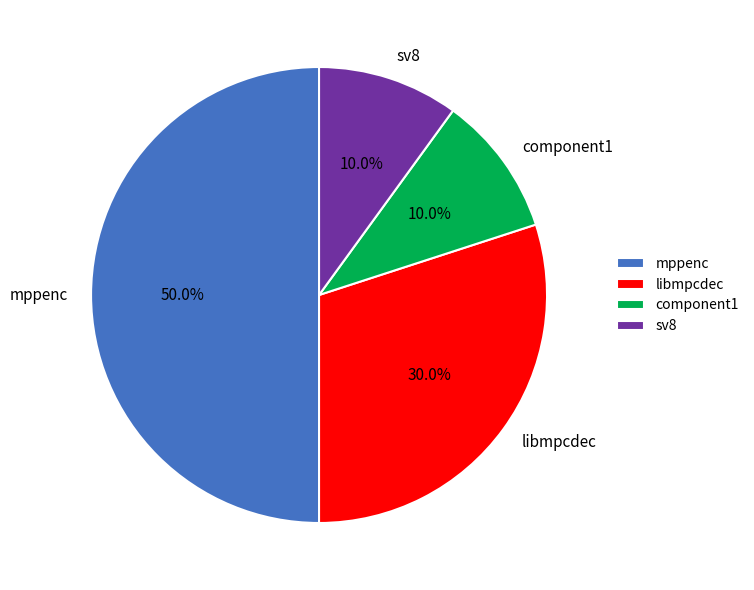

Does sv8 account for over 50% of the chart?

No